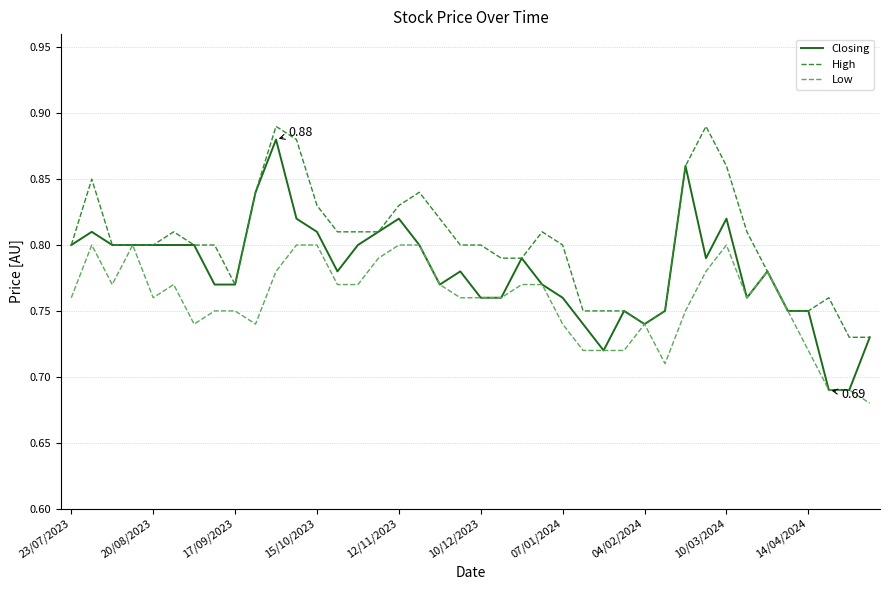

Which series has the largest total across all categories?

High